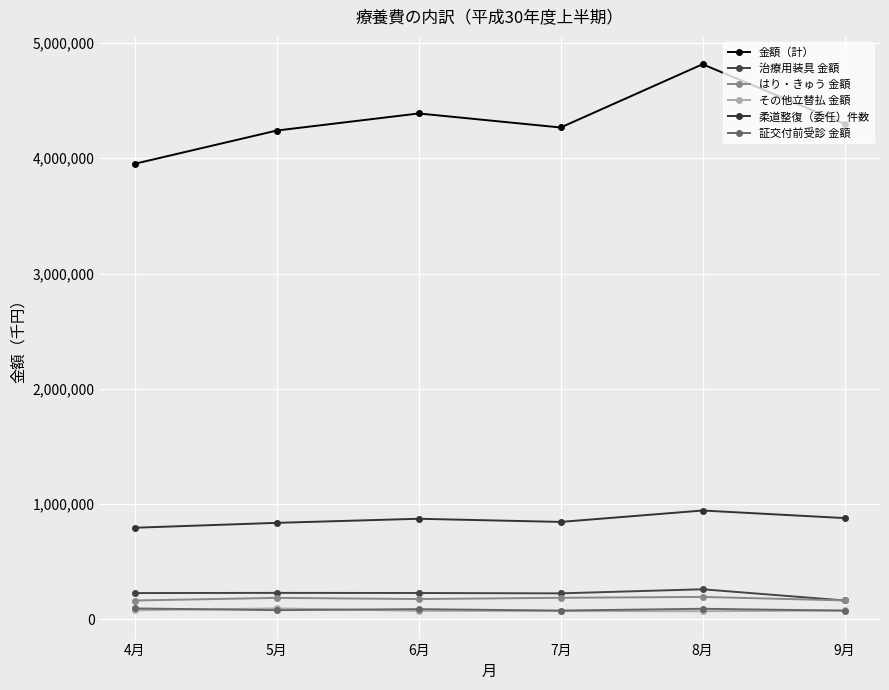

What is the label of the 6th point from the left?

9月